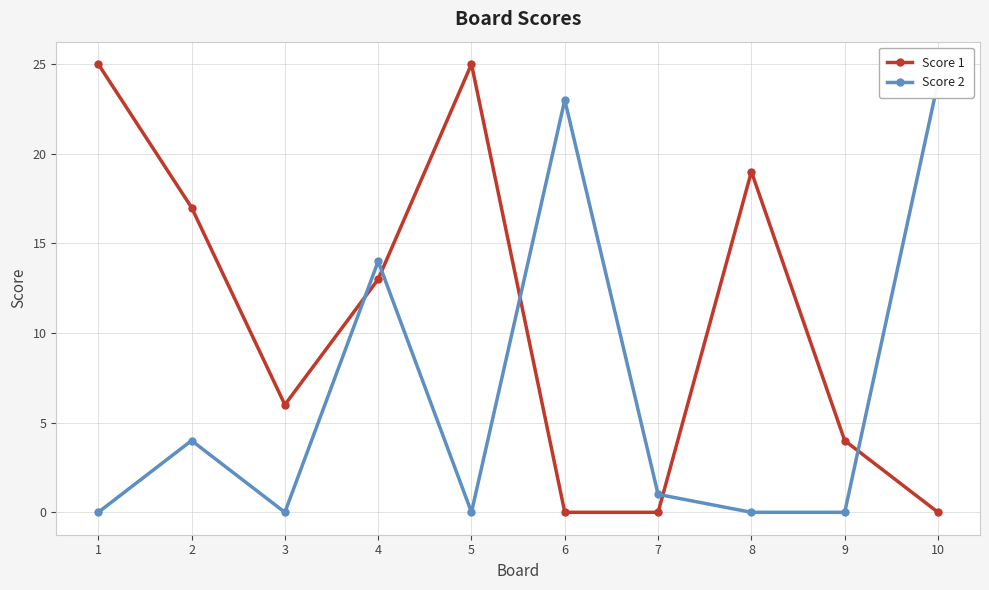

What is the sum of the Score 2 values at 10 and 3?

24